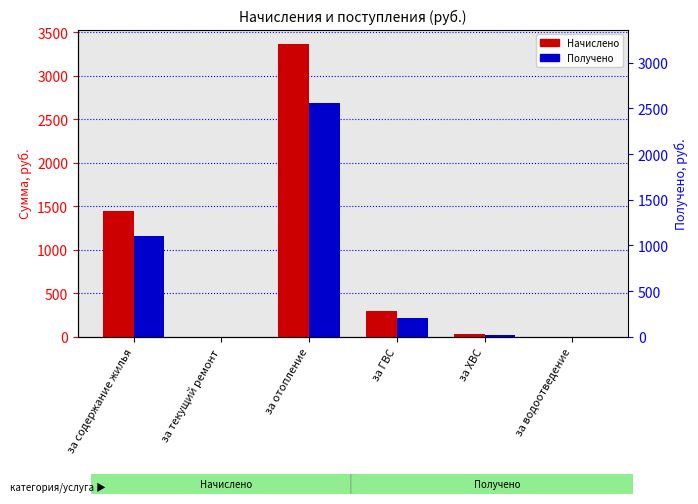

At за содержание жилья, list the series in order from smallest to largest.

Получено, Начислено